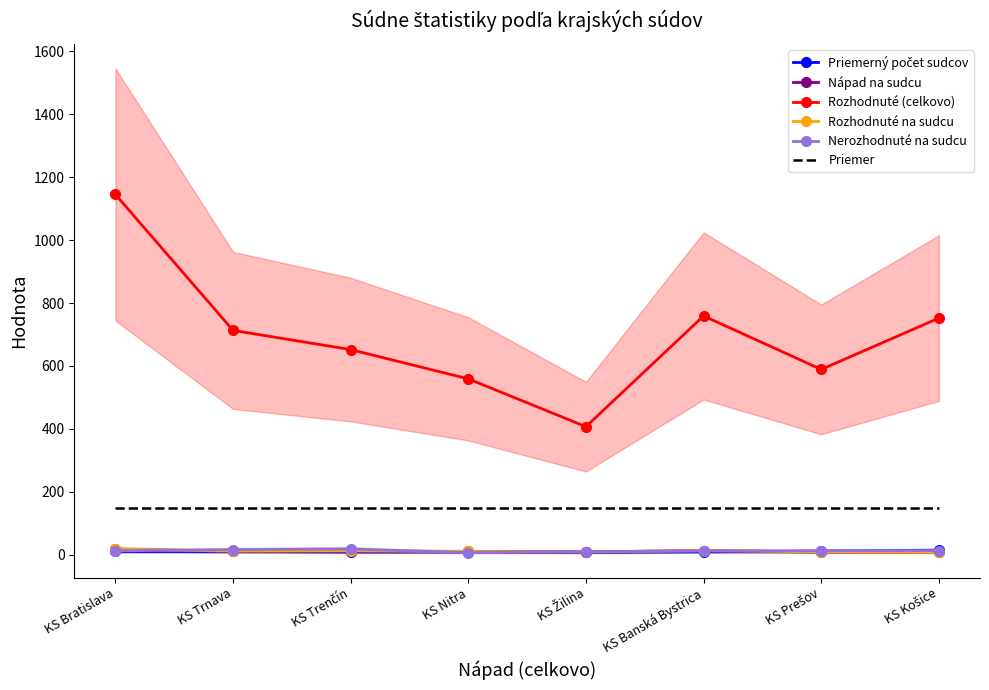

What is the label of the 5th point from the right?

KS Nitra